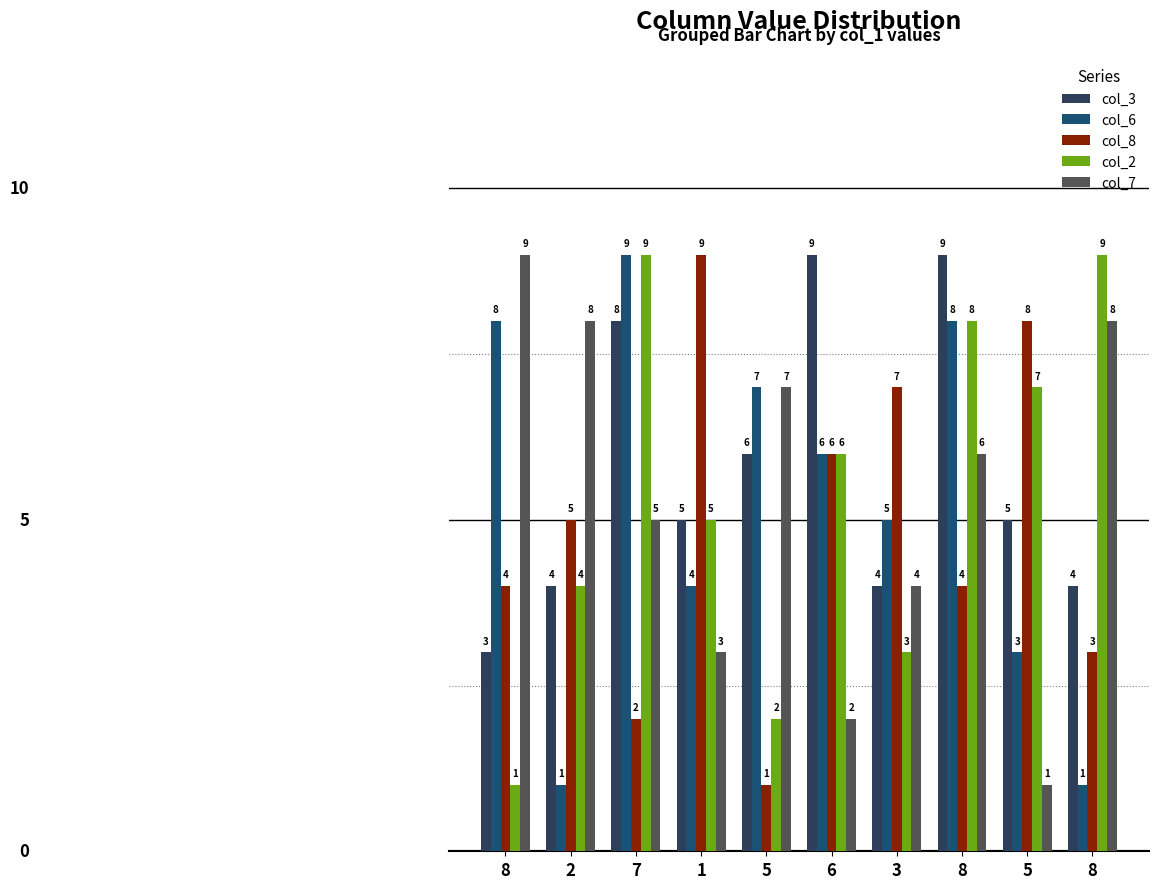

Reading left to right, list all the values displayed in this chart.

col_3: 3	4	8	5	6	9	4	9	5	4
col_6: 8	1	9	4	7	6	5	8	3	1
col_8: 4	5	2	9	1	6	7	4	8	3
col_2: 1	4	9	5	2	6	3	8	7	9
col_7: 9	8	5	3	7	2	4	6	1	8